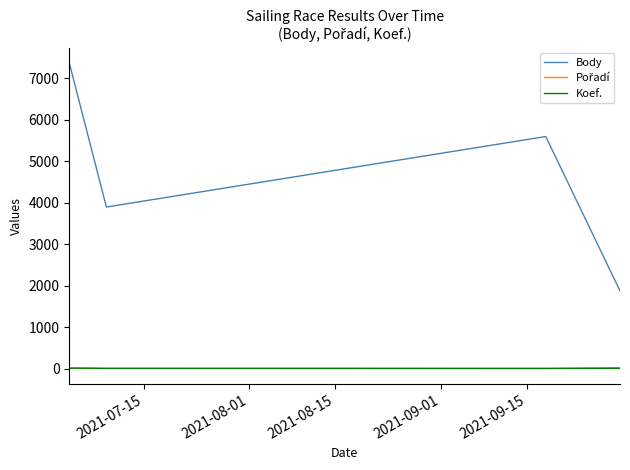

Which series has the largest total across all categories?

Body